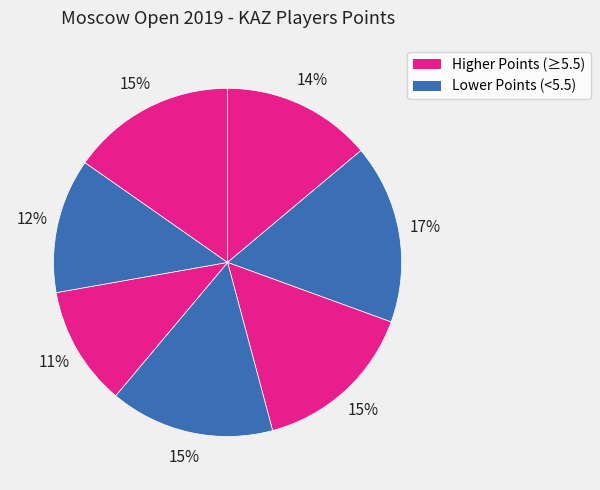

How many slices are in this pie chart?

7